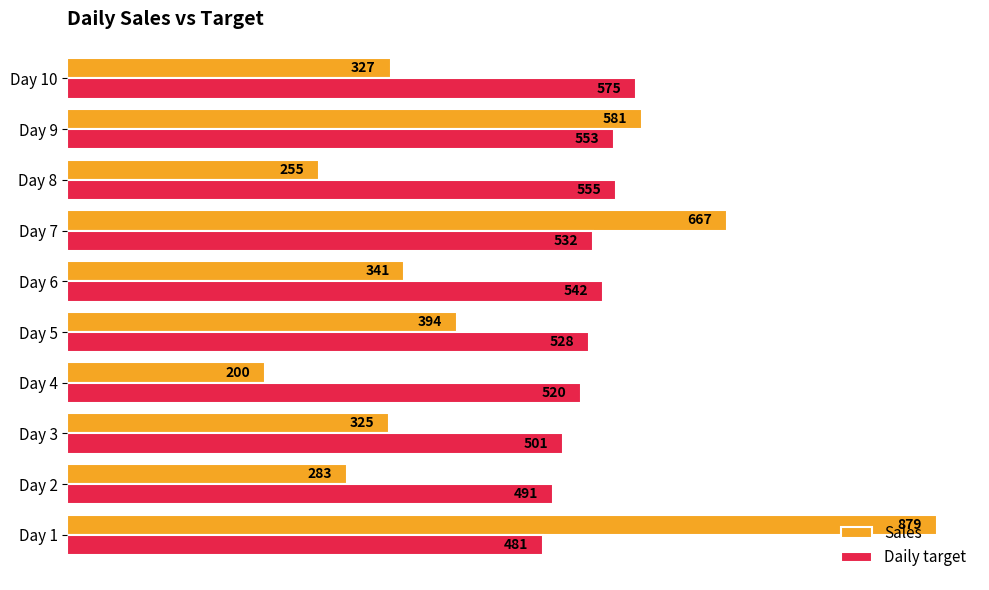

What is the sum of the Sales values at Day 8 and Day 5?

649